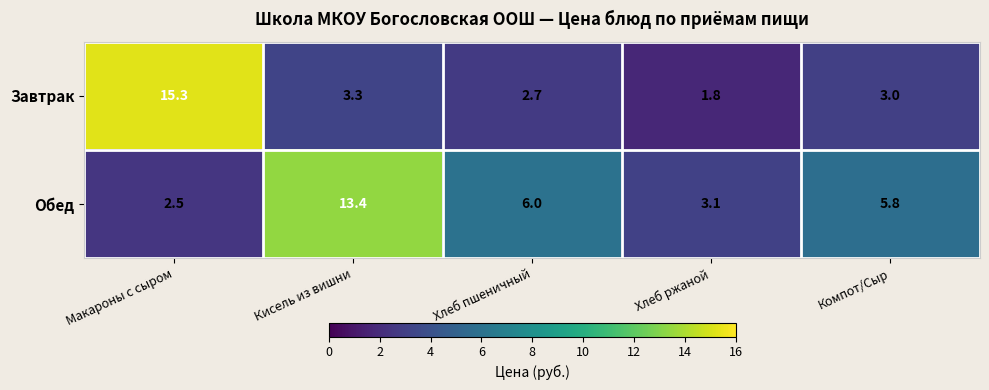

Which series changed the most between Кисель из вишни and Хлеб пшеничный?

Обед